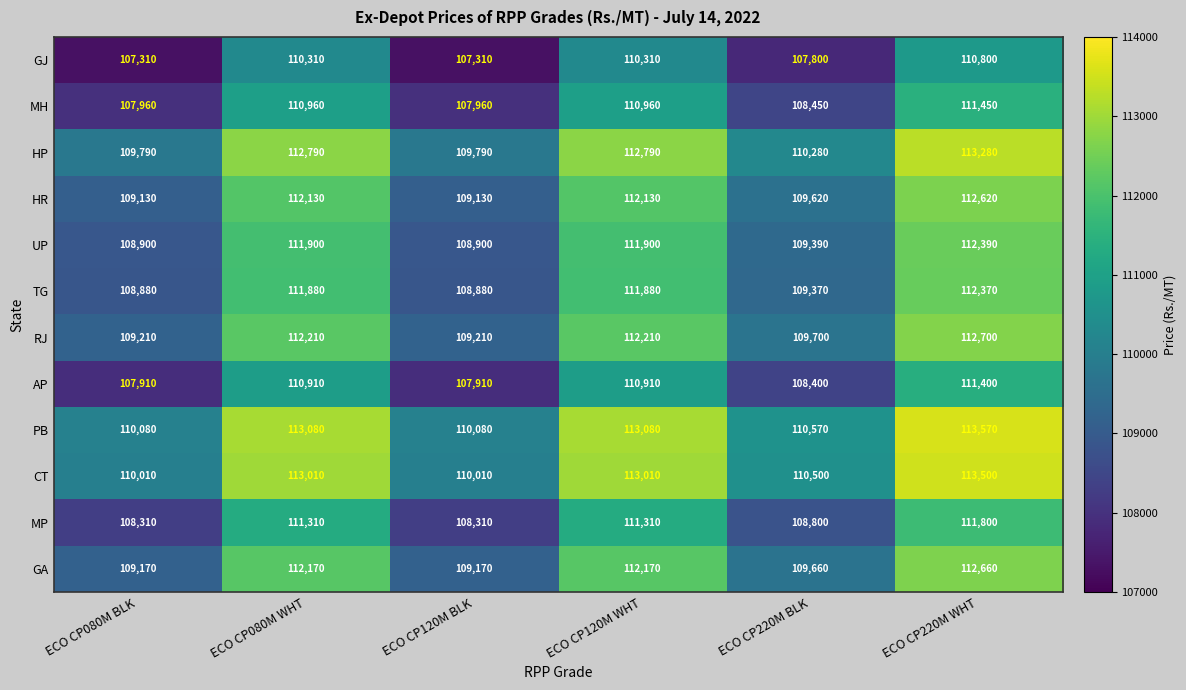

The UP series shows 177005 at ECO CP080M BLK. True or false?

False